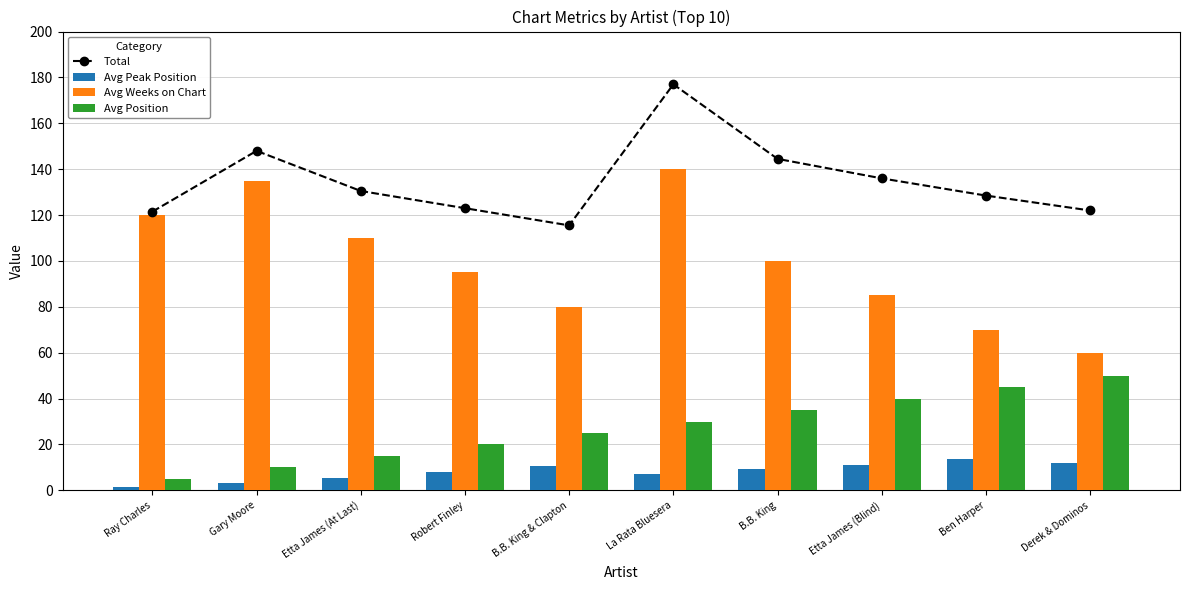

The value of Avg Position at Derek & Dominos is 50.0. True or false?

True